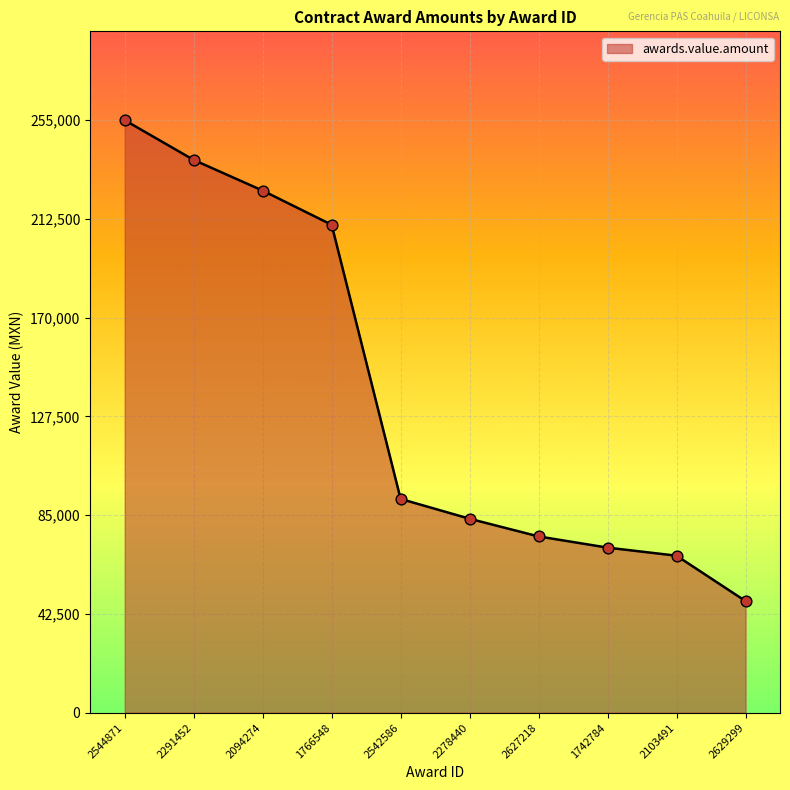

Approximately how many times larger is the value at 2094274 compared to 1766548?

1.1